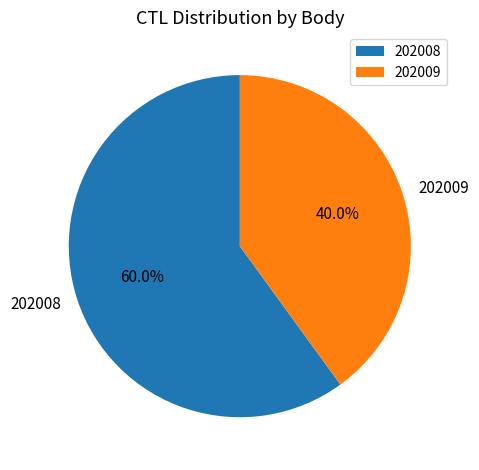

Approximately how many times larger is the value at 202009 compared to 202008?

0.7